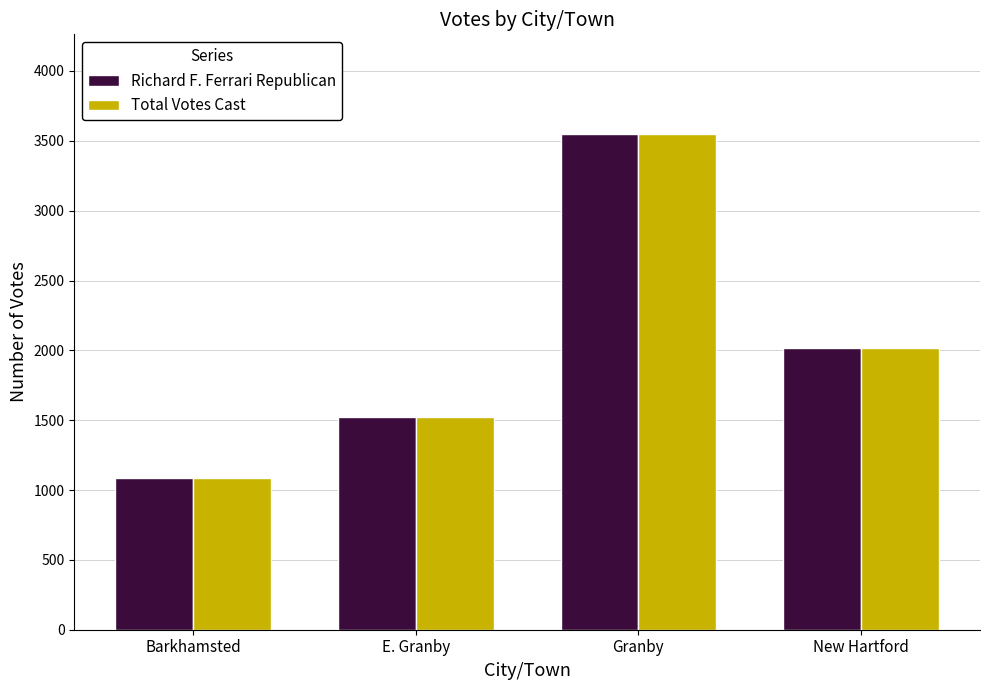

Which label corresponds to the smallest value in the chart?

Barkhamsted